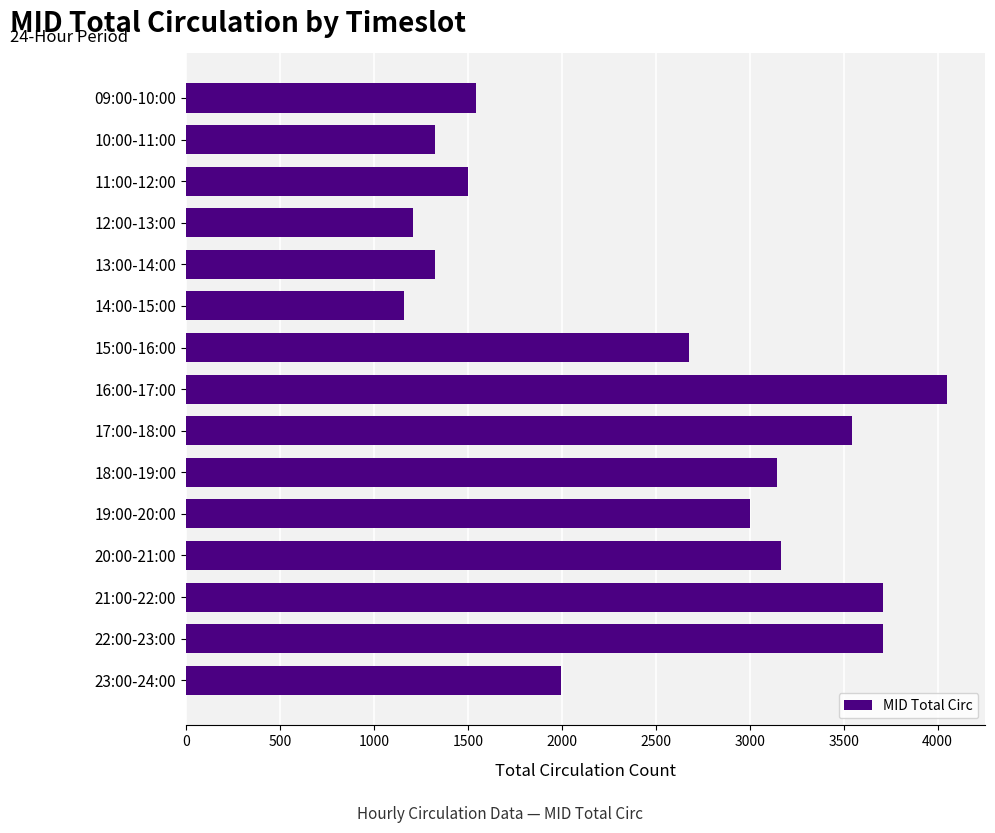

The chart shows a value of 635 at 19:00-20:00. True or false?

False